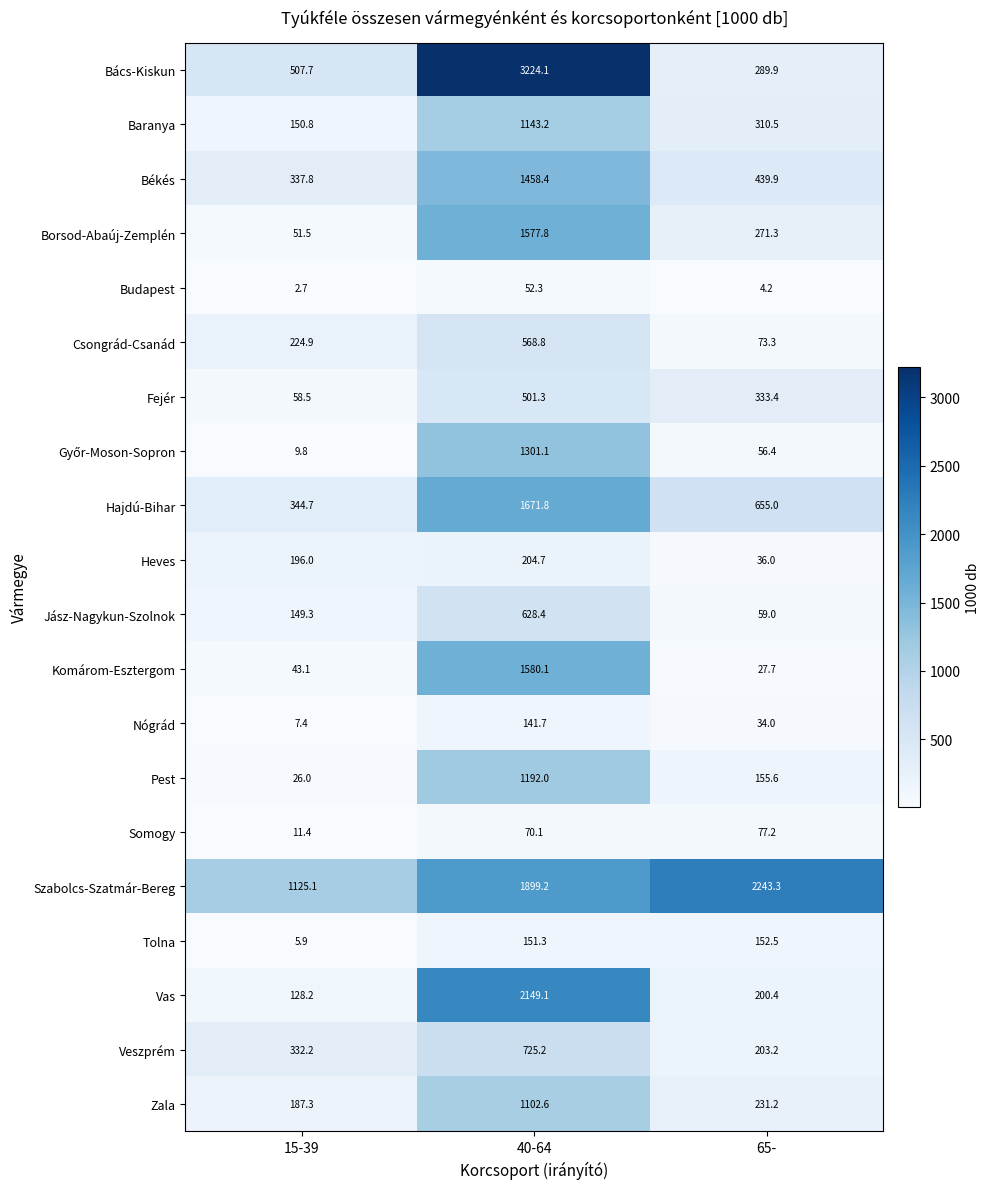

What is the smallest value displayed?

2.7